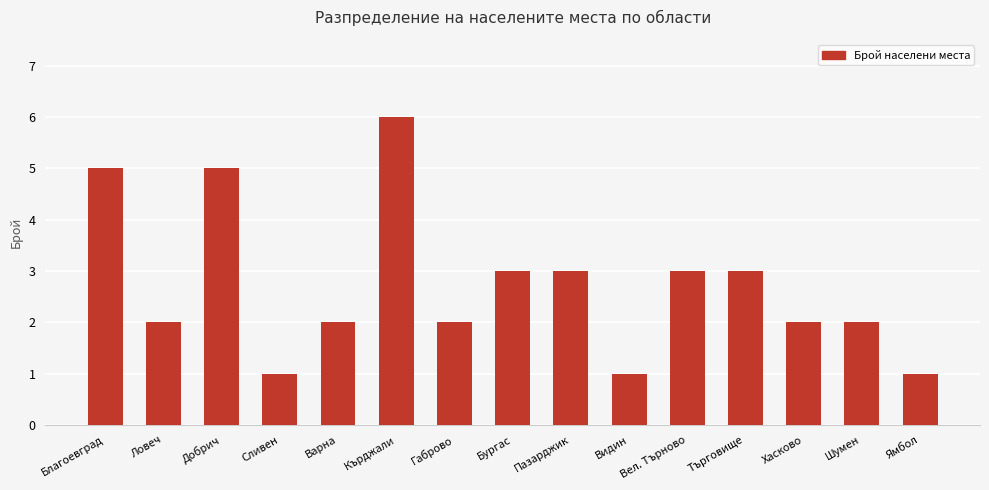

What value does the data have at Ямбол?

1